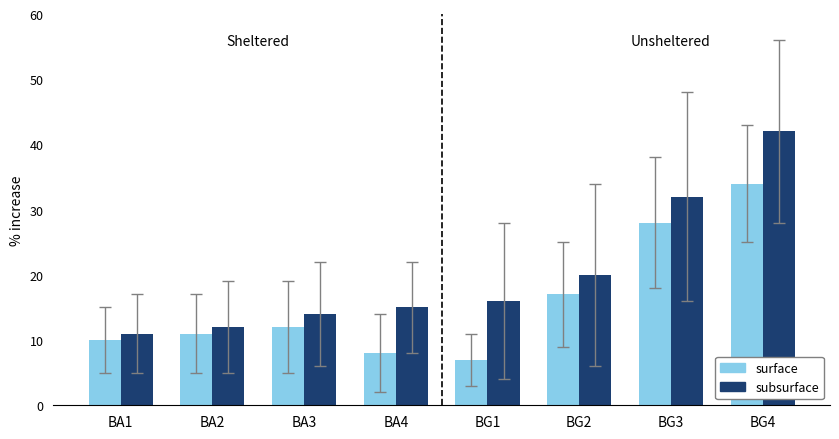

What is the value of the subsurface bar at the 7th from the left?

32